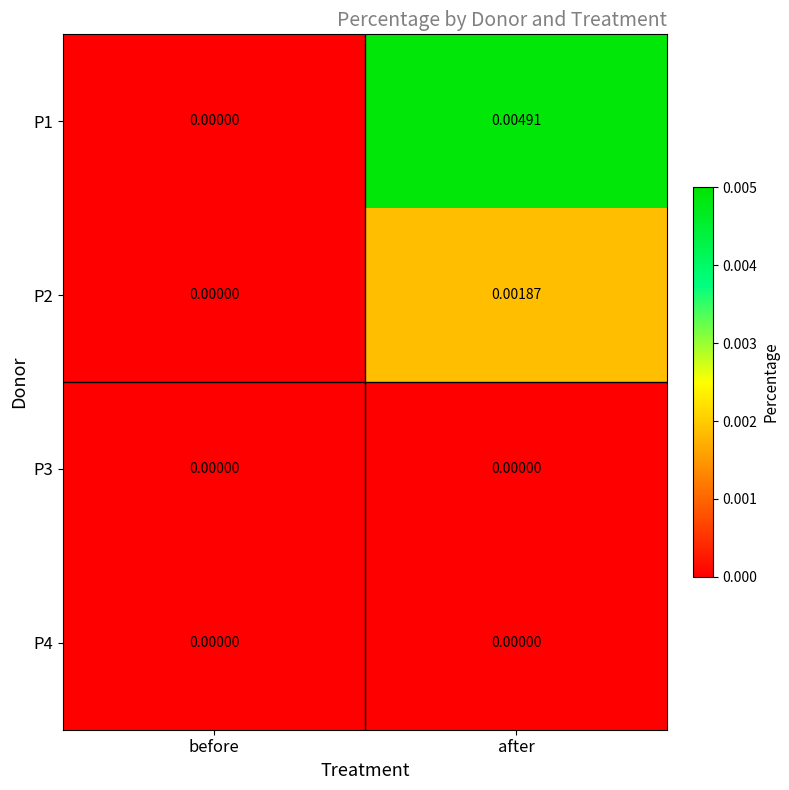

Which series changed the most between before and after?

P1